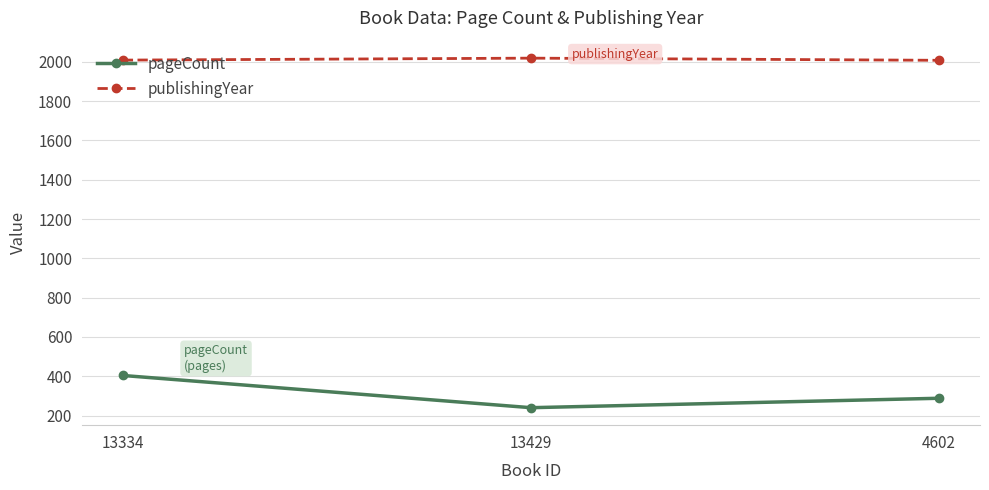

Which series has the largest total across all categories?

publishingYear